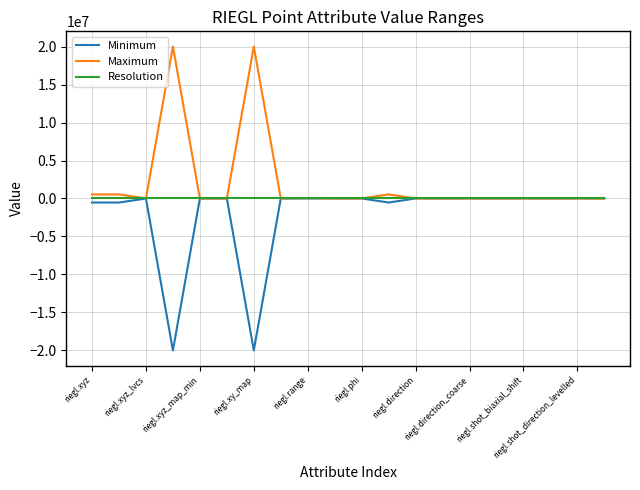

How many categories are shown in the chart?

20